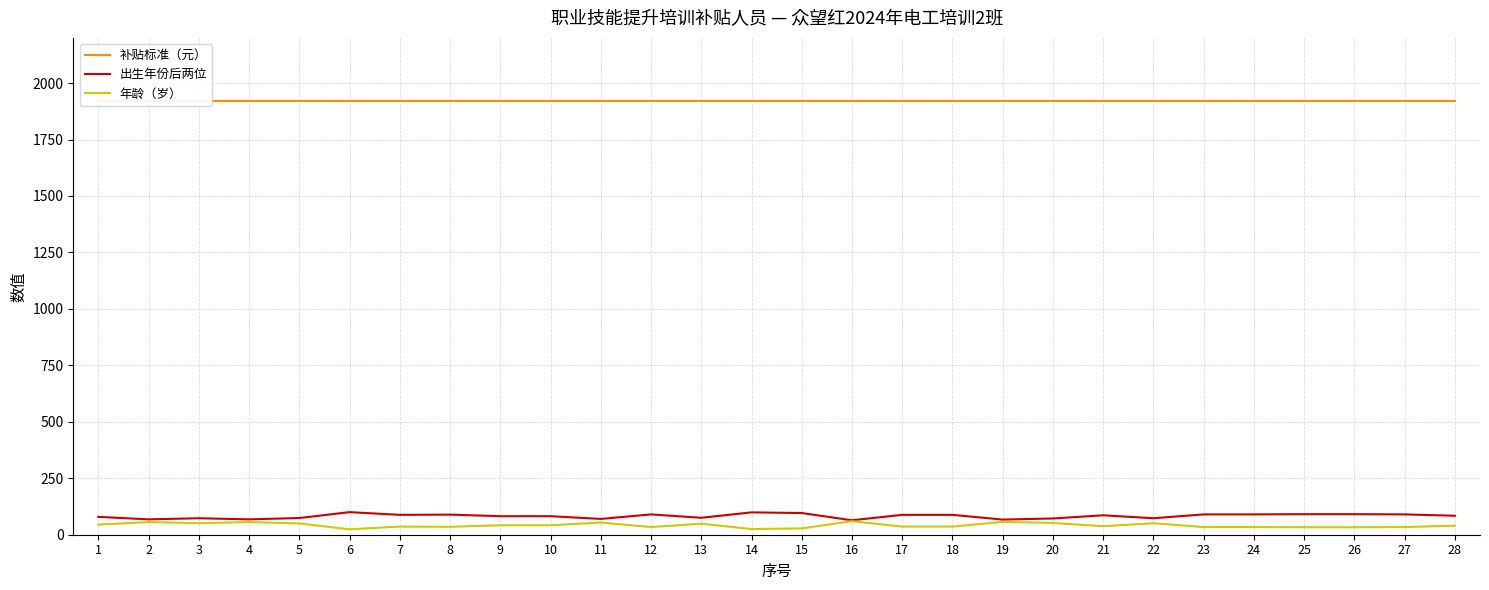

Which category has the highest value across all series?

1